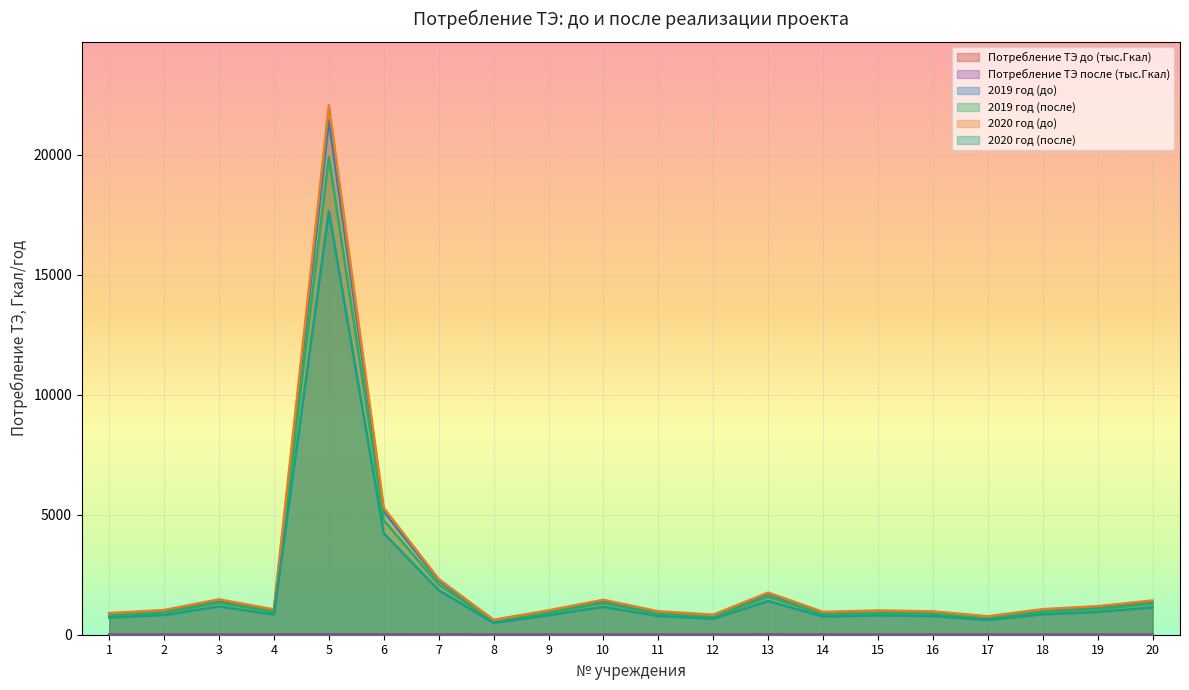

True or false: 2019 год (до) and 2020 год (после) cross at least once.

False